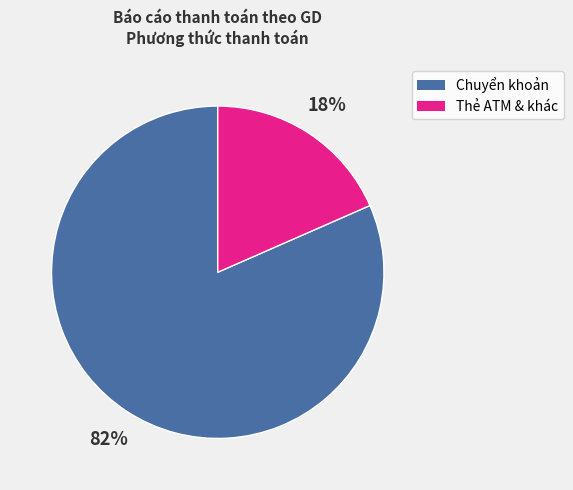

Is there a majority slice in this chart?

Yes